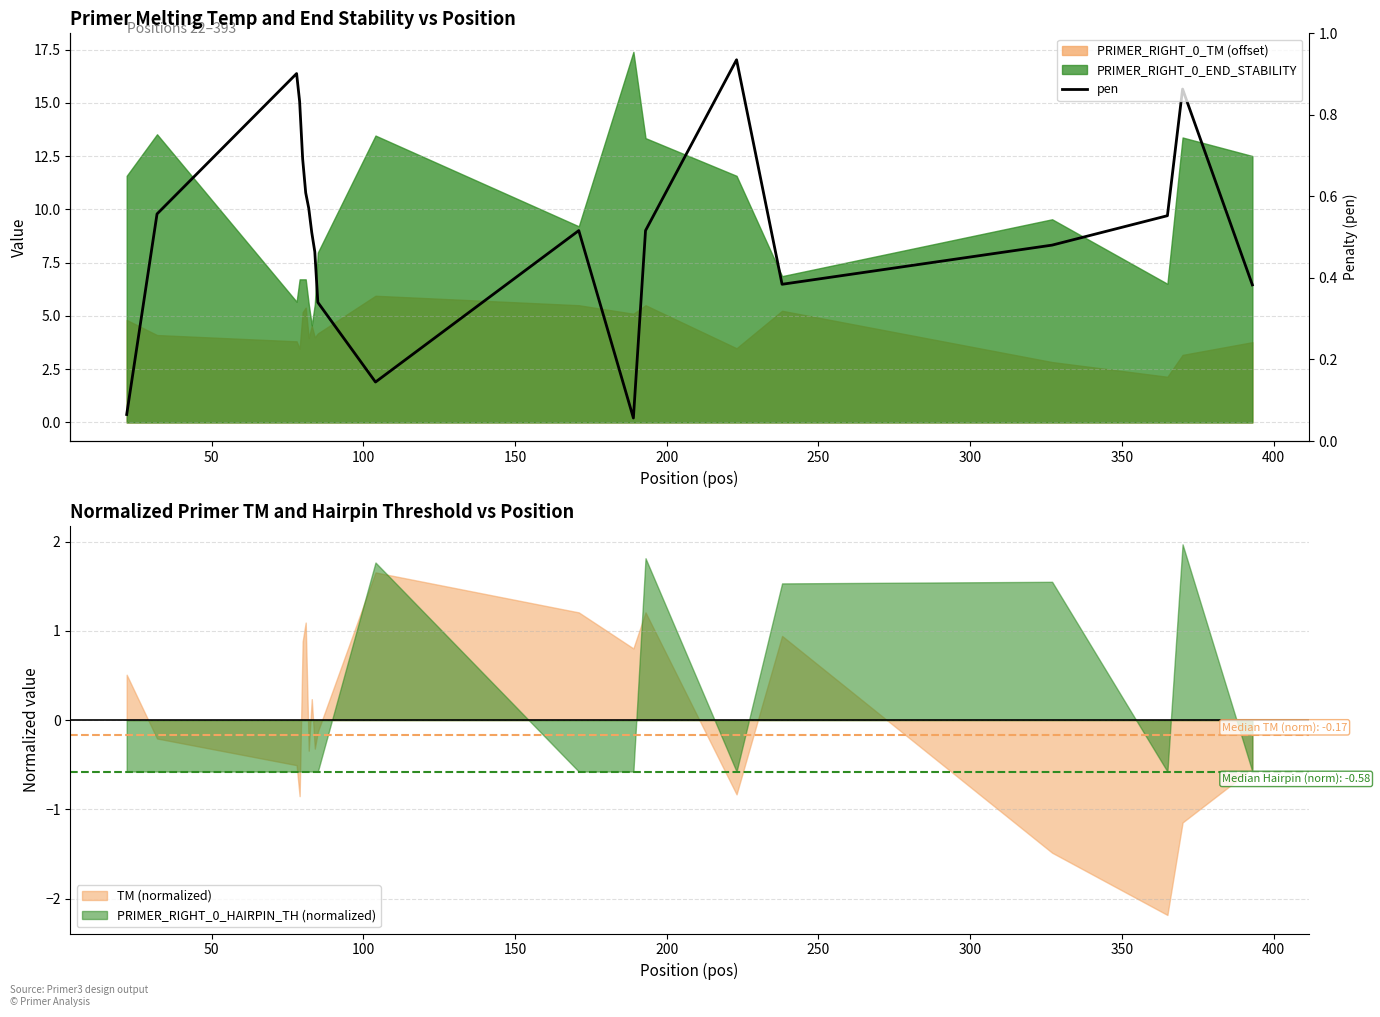

What is the sum of all values?

181.2